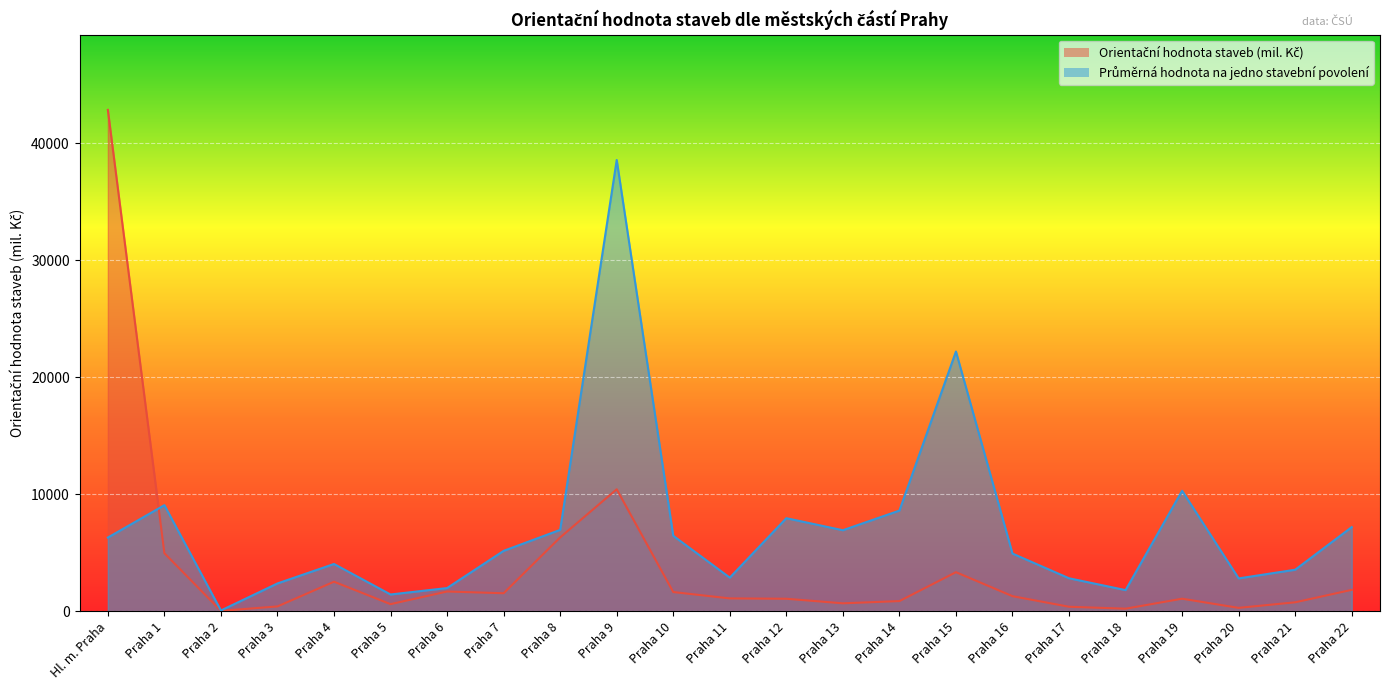

What is the lowest value of the Orientační hodnota staveb (mil. Kč) series?

25.0